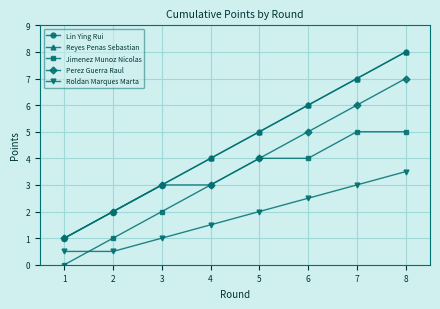

Where is Perez Guerra Raul nearest to the value 4?

5